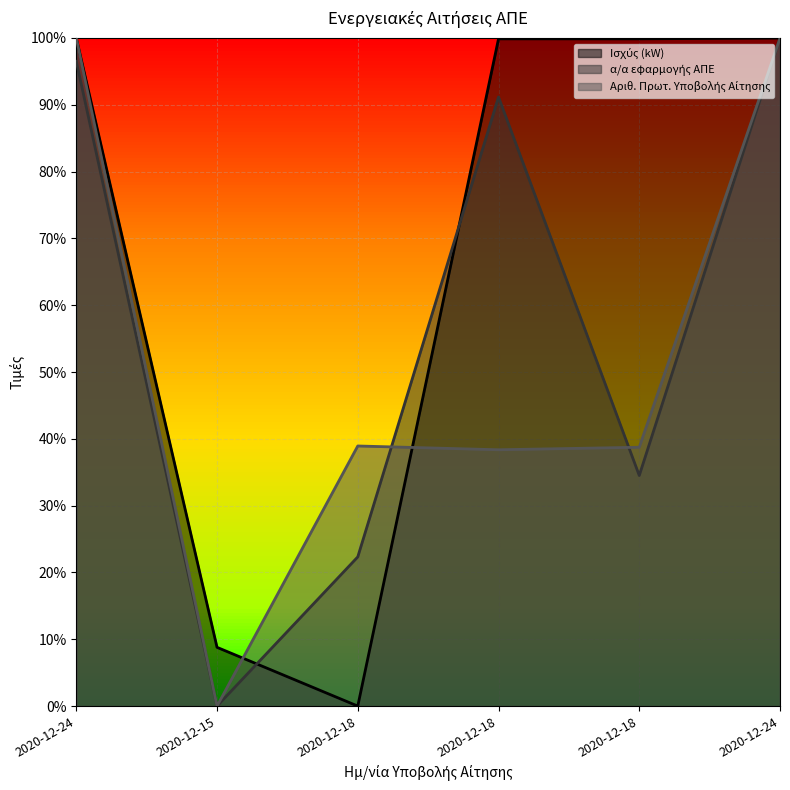

Rank the categories by Ισχύς (kW) value from highest to lowest.

2020-12-24, 2020-12-24, 2020-12-18, 2020-12-18, 2020-12-15, 2020-12-18